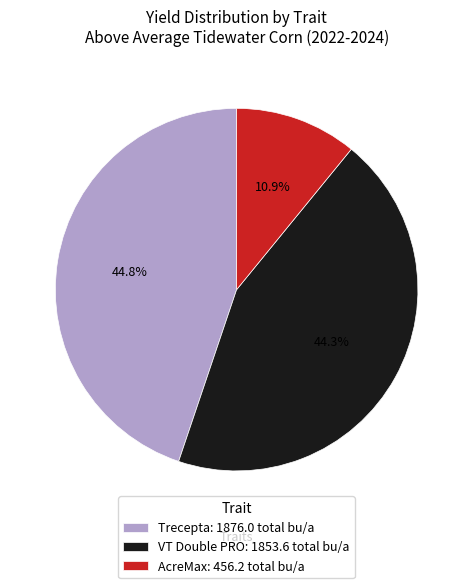

Is the sum of VT Double PRO and Trecepta greater than half?

Yes